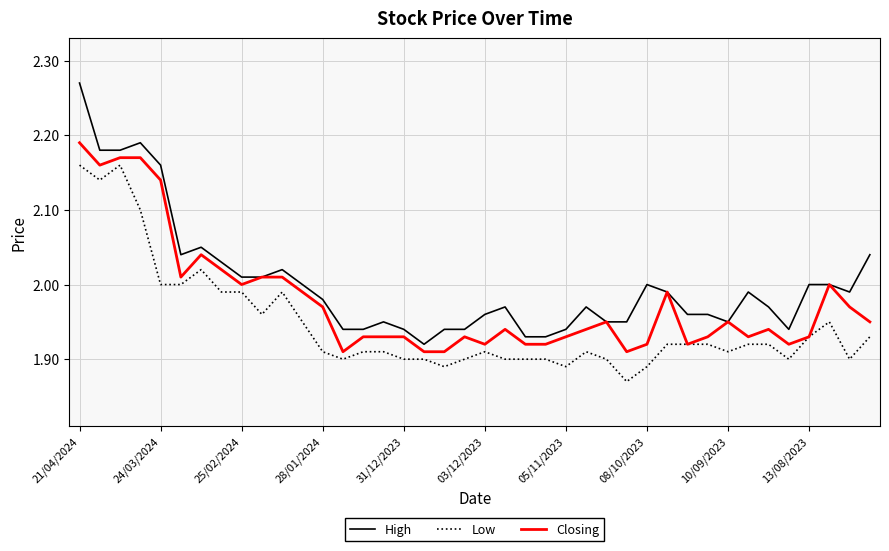

List the series in order of their peak value, lowest first.

Low, Closing, High